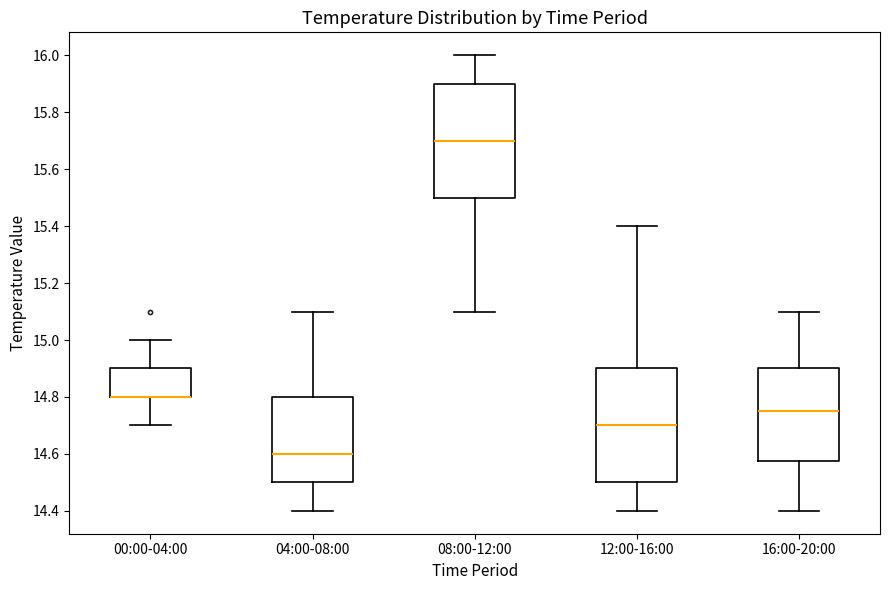

Where does the lower whisker of the box for 12:00-16:00 end on the y-axis? The values are not printed on the chart, so give them approximately, as read against the axis.

14.40